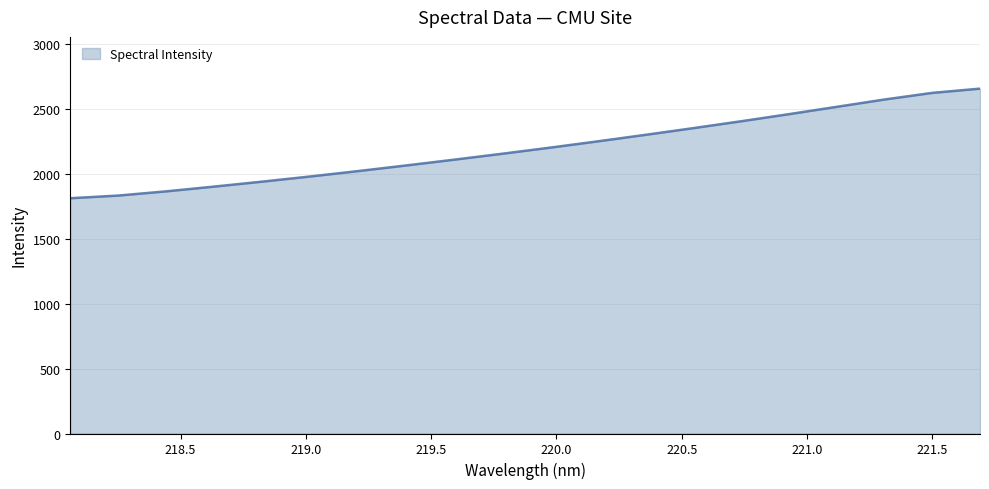

What is the minimum value shown in the chart?

1812.5